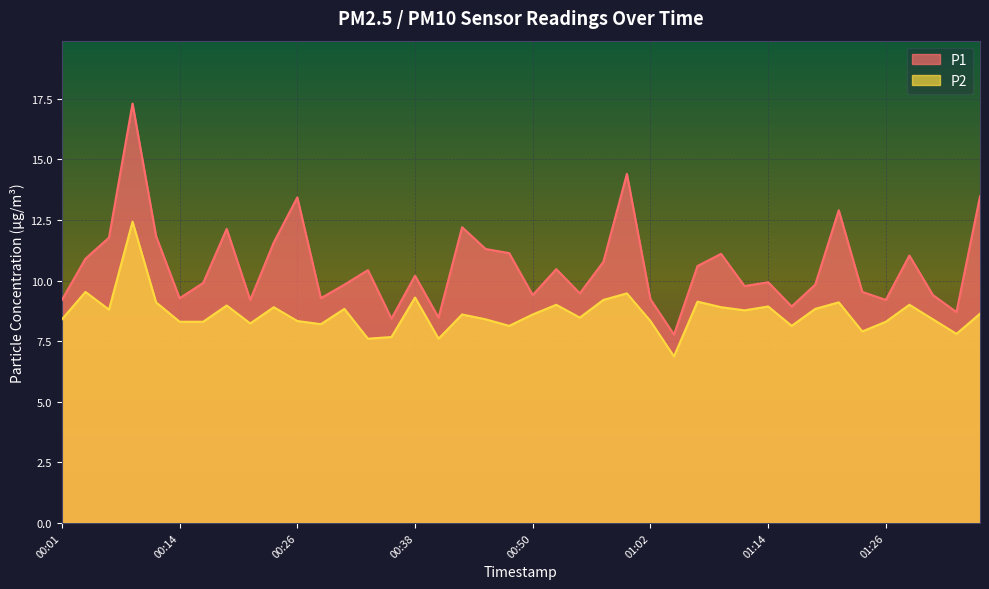

List the series in order of their overall mean, lowest first.

P2, P1